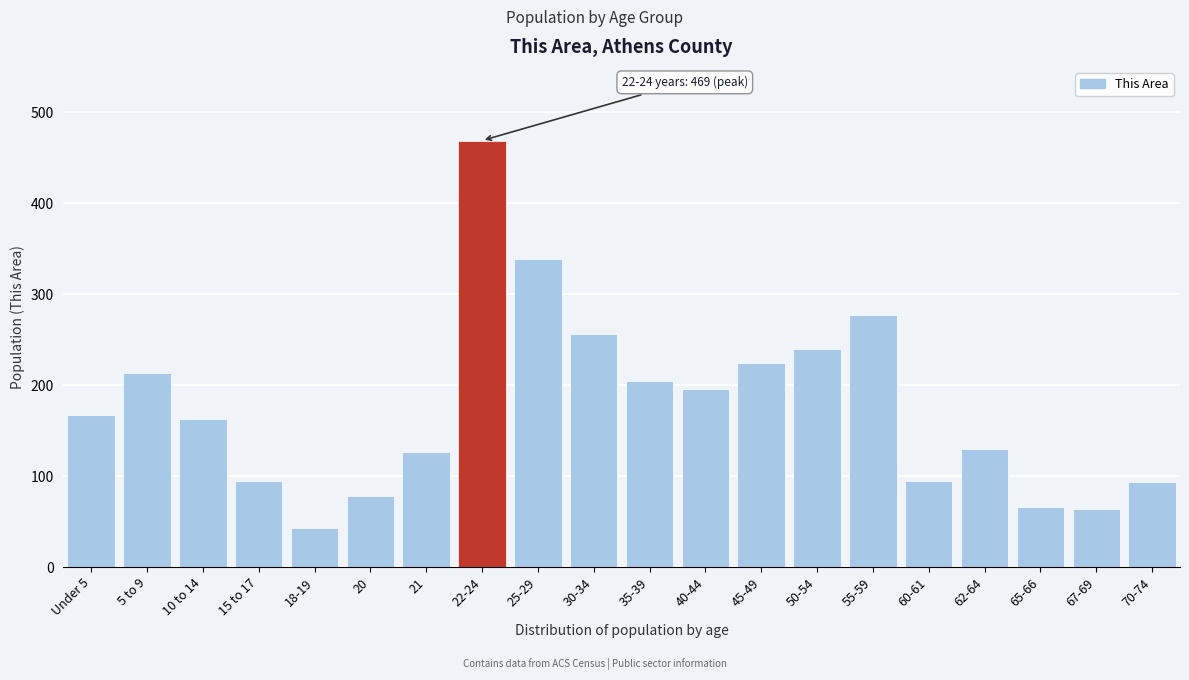

What is the change in value from 10 to 14 to 15 to 17?

-68